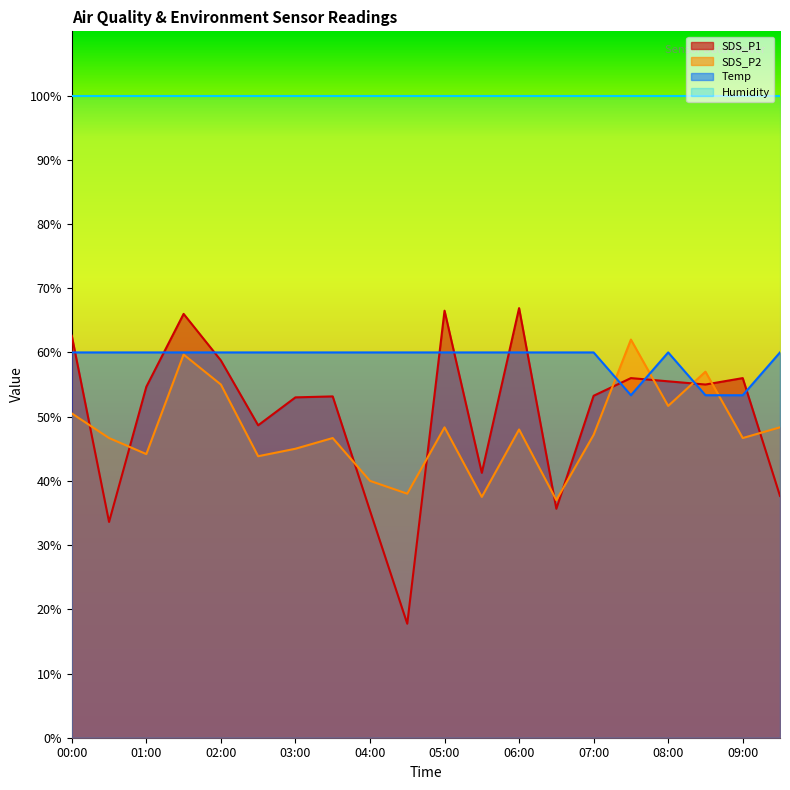

What is the maximum value shown in the chart?

99.9